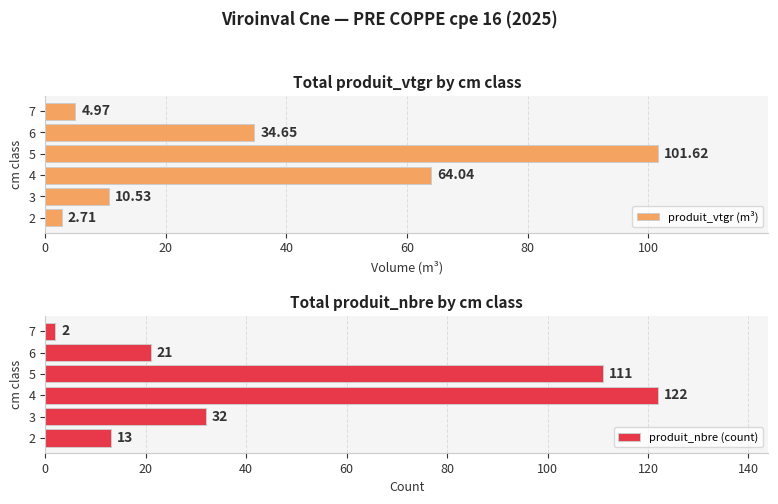

What is the average value of the produit_nbre (count) series?

50